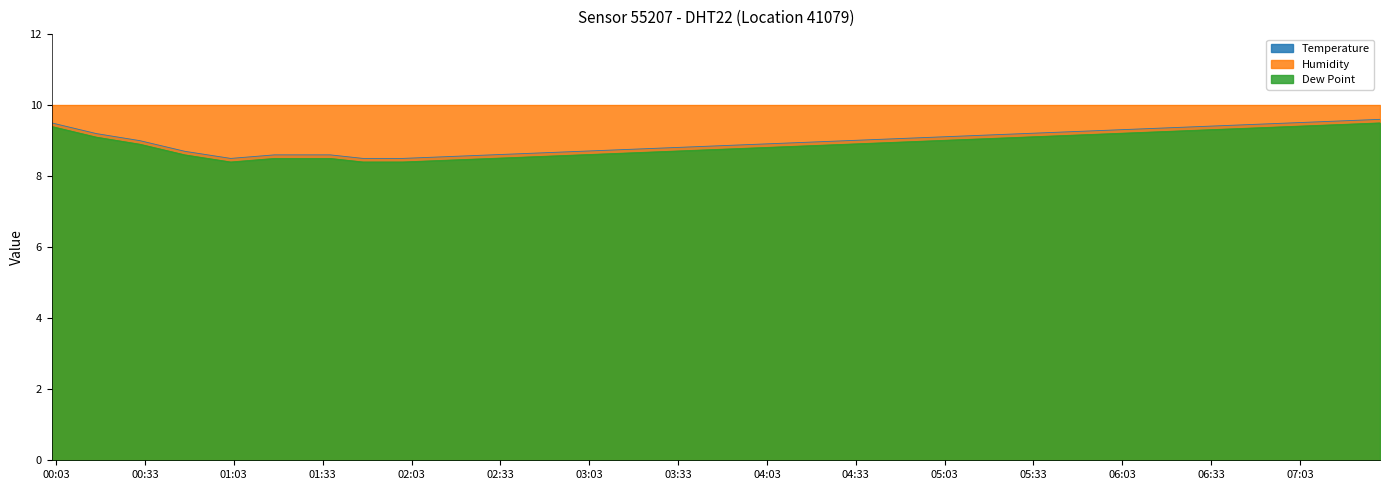

True or false: Dew Point and Humidity intersect in this chart.

False